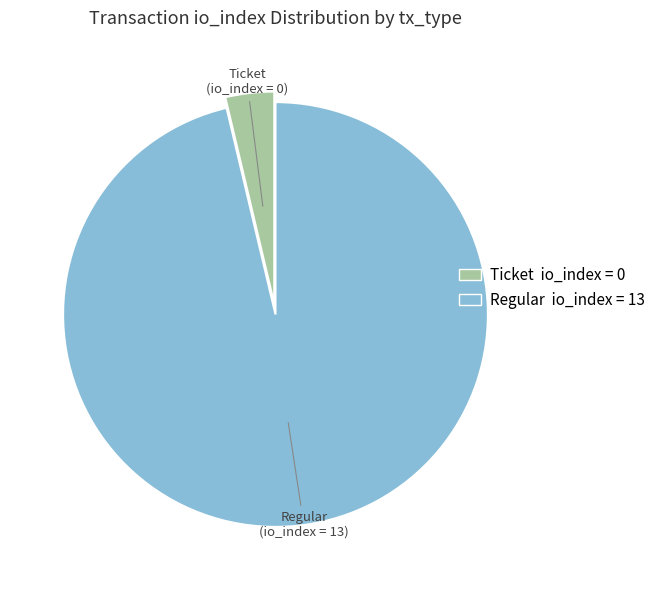

Count the number of slices in the pie.

2